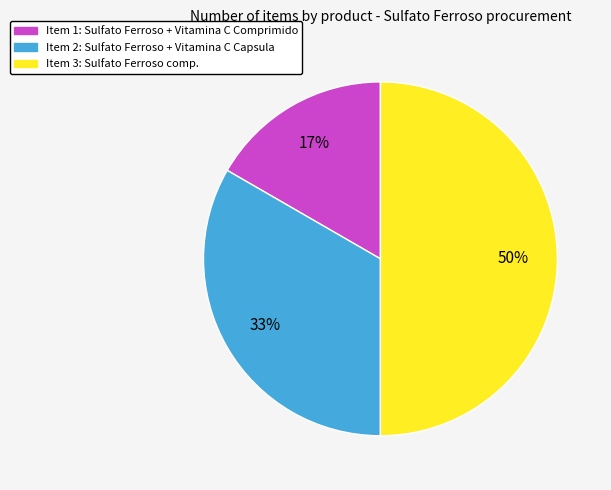

To the nearest percent, what is the average slice percentage?

33%